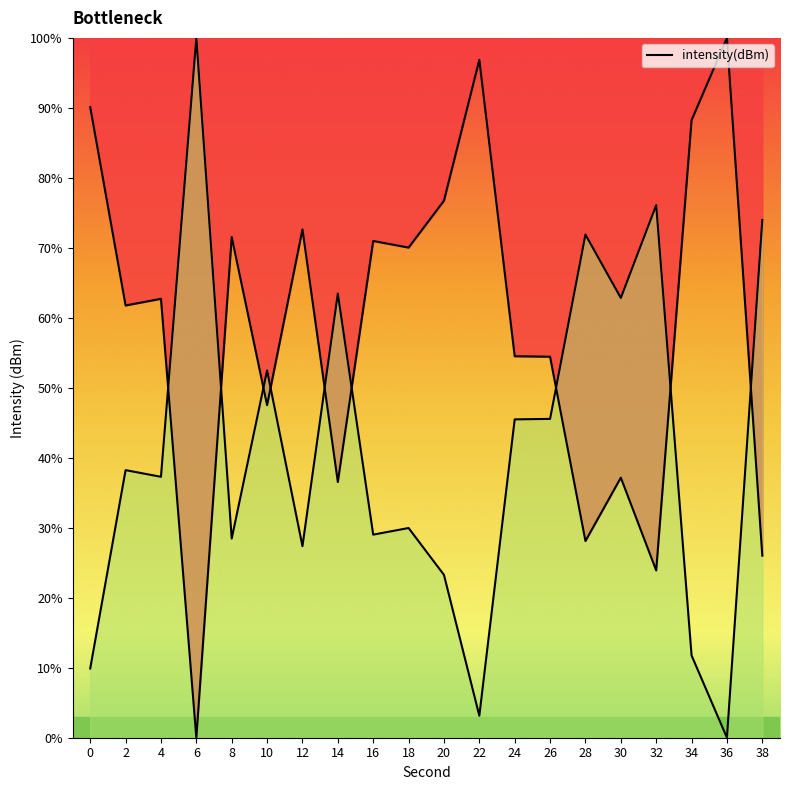

Which has a higher value, 4 or 22?

22